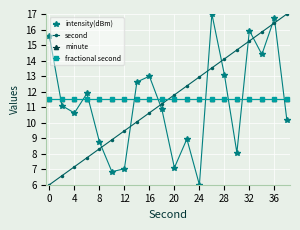

Rank the series by their maximum value, from highest to lowest.

intensity(dBm), second, minute, fractional second